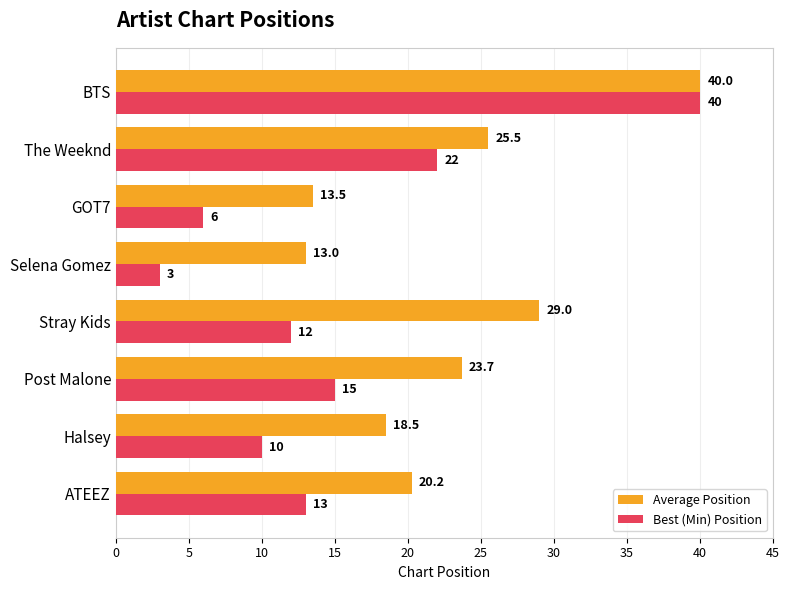

Rank the categories by Best (Min) Position value from lowest to highest.

Selena Gomez, GOT7, Halsey, Stray Kids, ATEEZ, Post Malone, The Weeknd, BTS